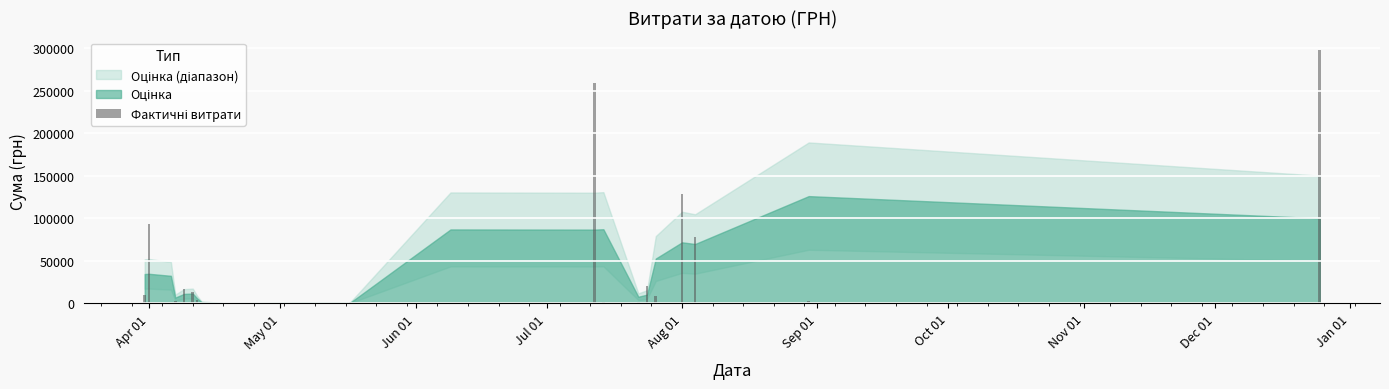

What is the greatest value displayed?

297743.9